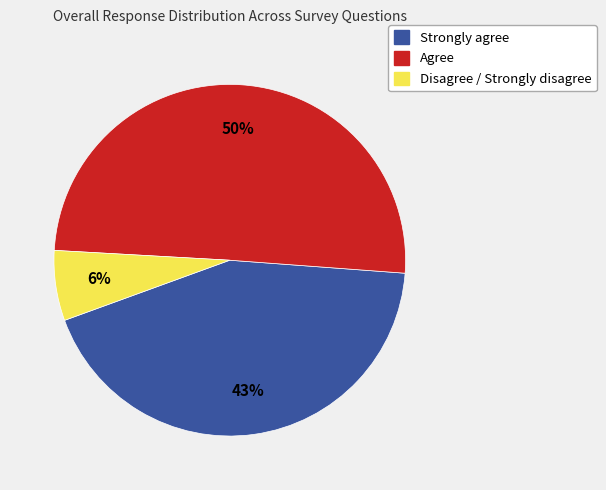

Does Disagree / Strongly disagree represent more than half of the total?

No